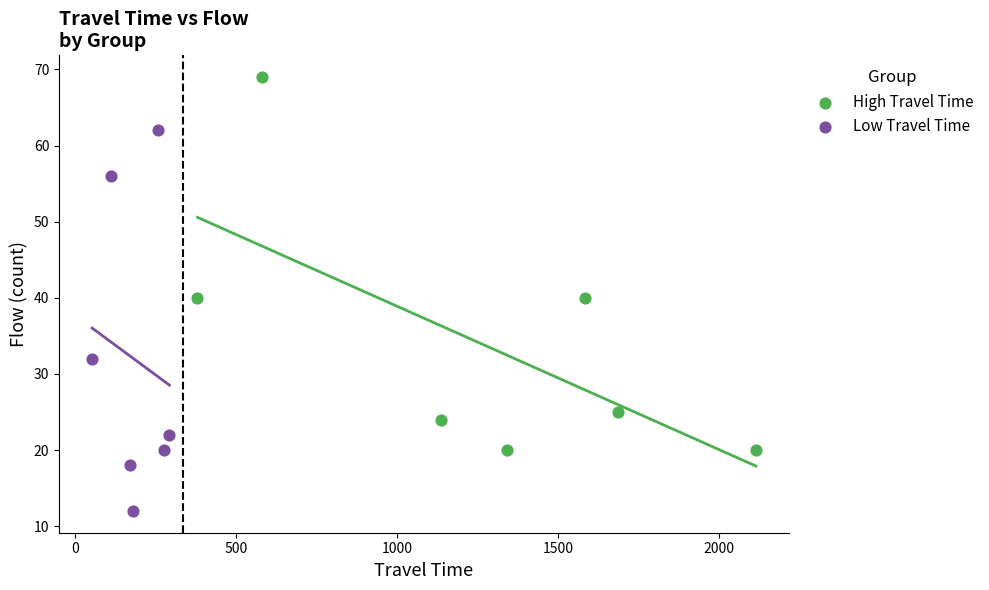

Which series contains the lowest Y value?

Low Travel Time